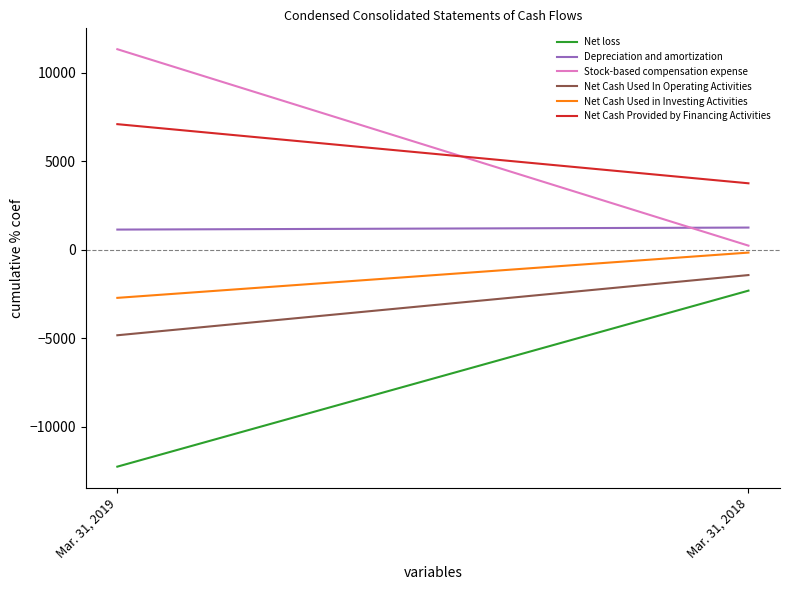

Reading left to right, transcribe all the data shown in this chart.

Net loss: -12260	-2308
Depreciation and amortization: 1145	1259
Stock-based compensation expense: 11344	237
Net Cash Used In Operating Activities: -4831	-1427
Net Cash Used in Investing Activities: -2716	-156
Net Cash Provided by Financing Activities: 7106	3762